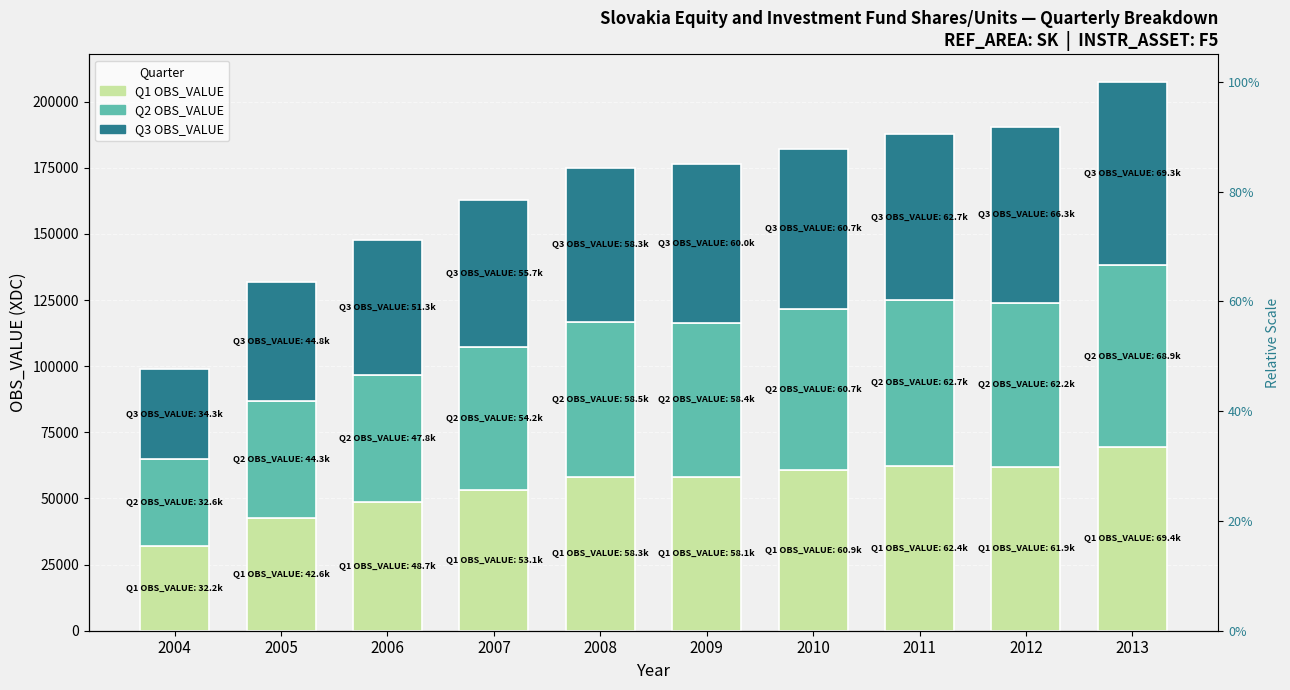

What is the difference between the highest and lowest values at 2009?

1954.0